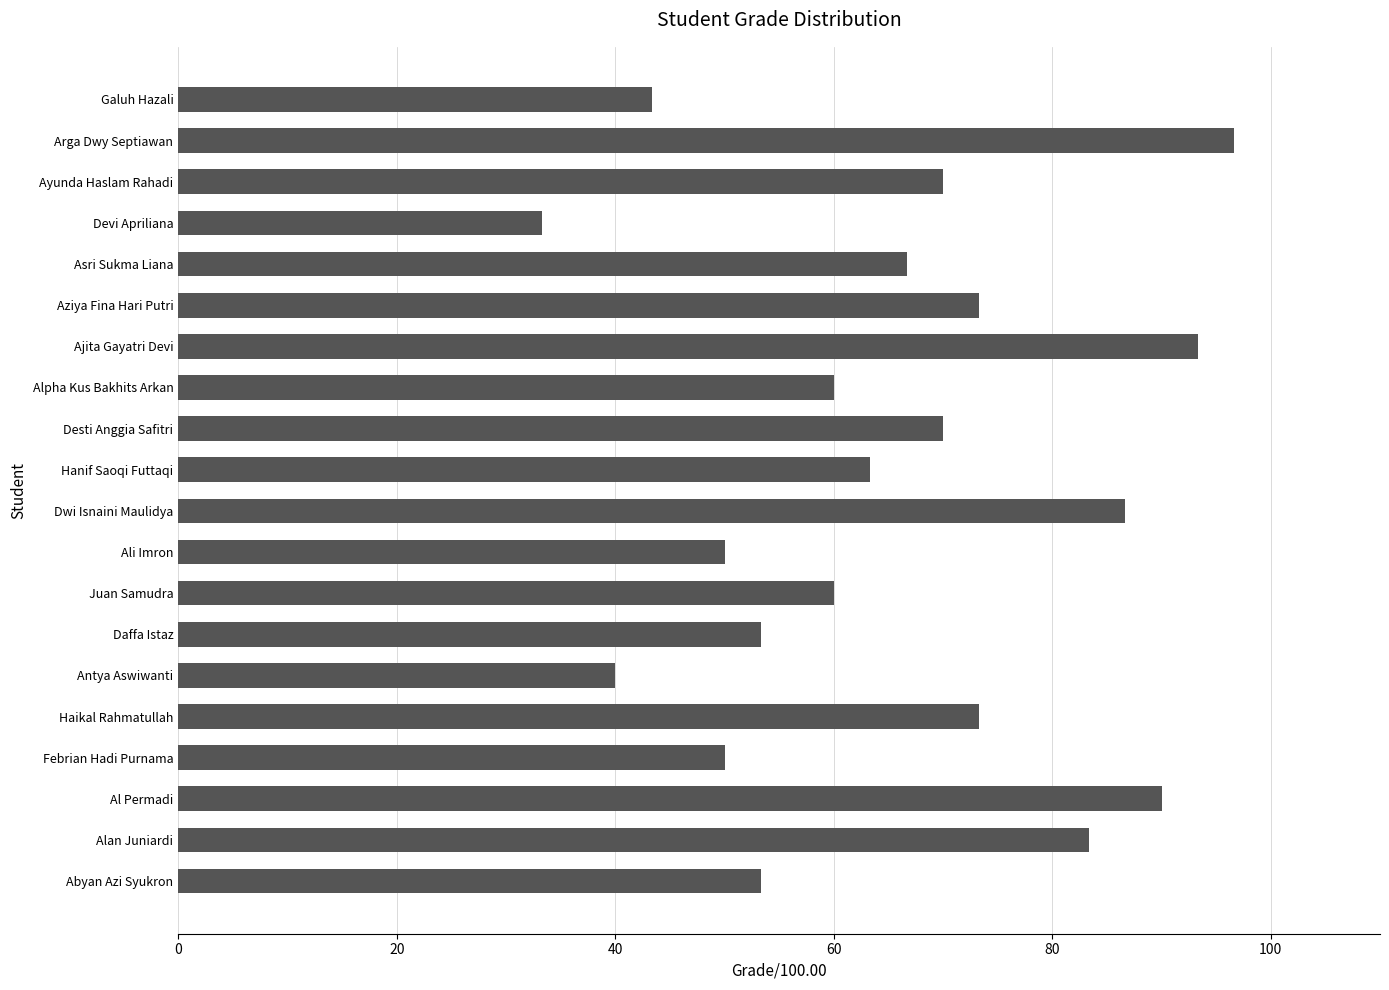

Which label corresponds to the smallest value in the chart?

Devi Apriliana